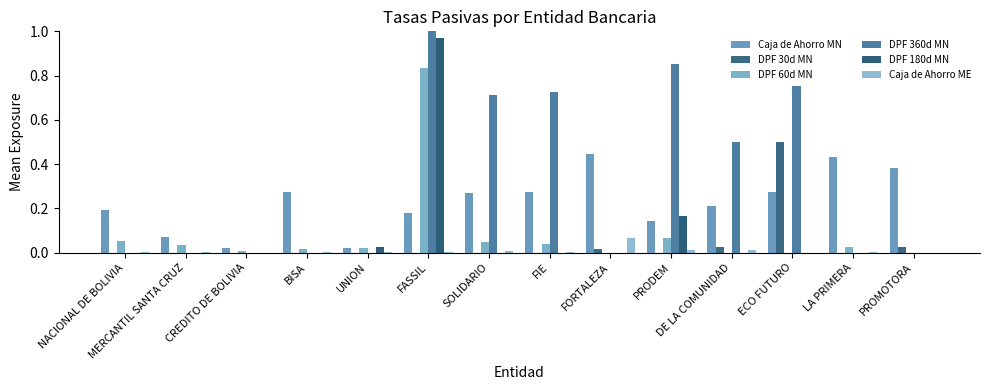

Count the number of data series in this chart.

6